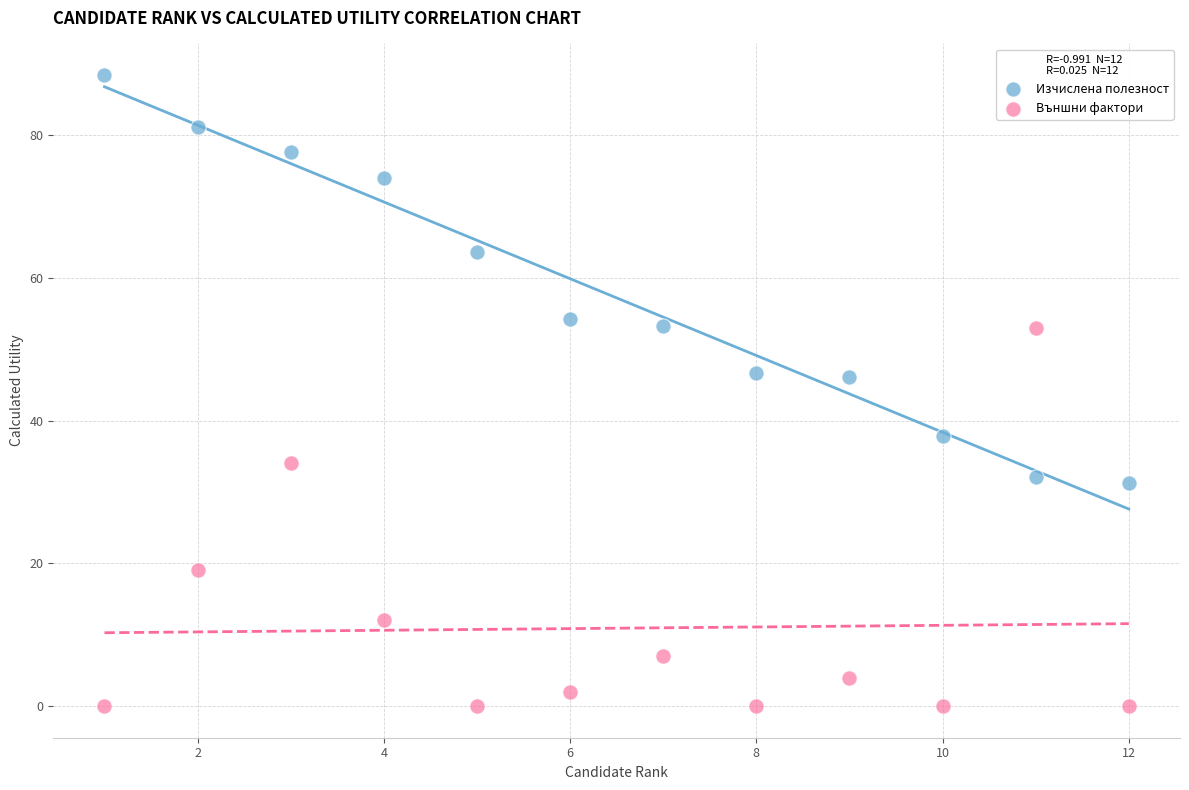

Across all data points, what is the range of Y values (max minus min)?

88.4